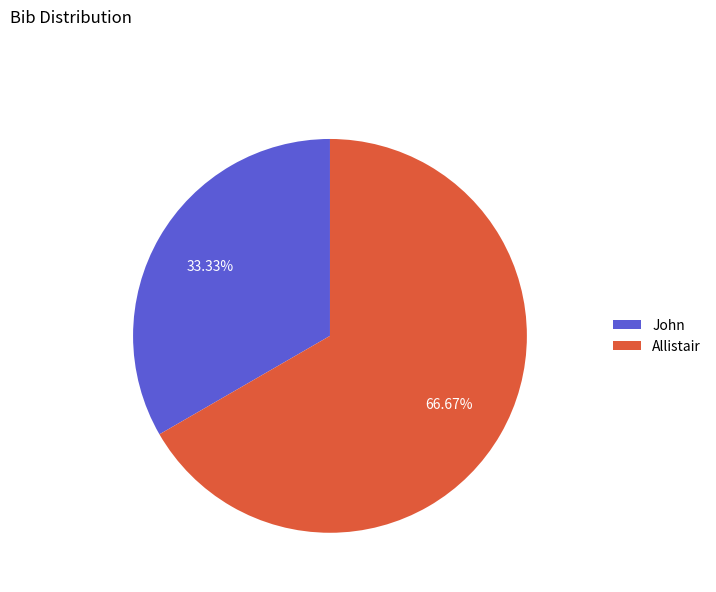

Which category has the smallest portion of the pie?

John